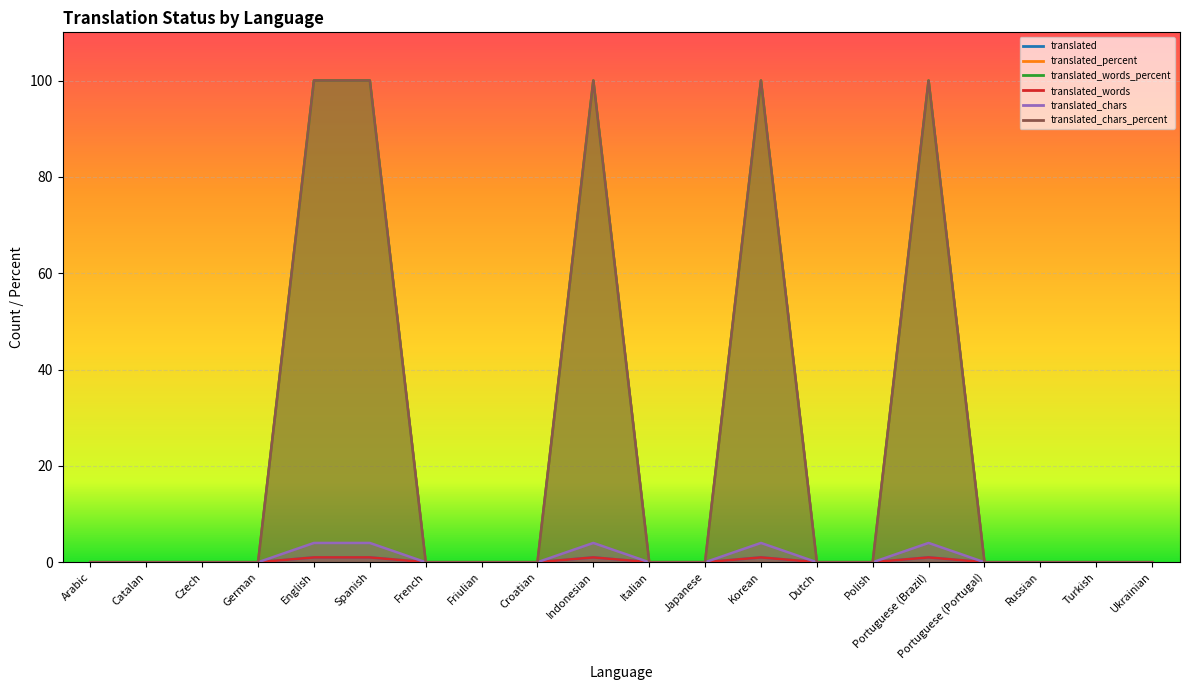

True or false: translated_words_percent and translated_chars_percent cross at least once.

False